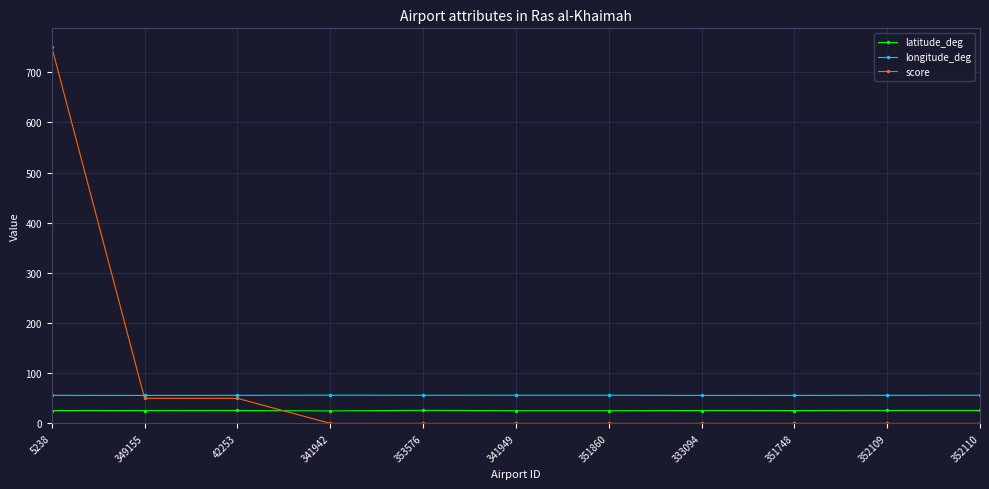

What is the total value across all series at 352110?

82.0